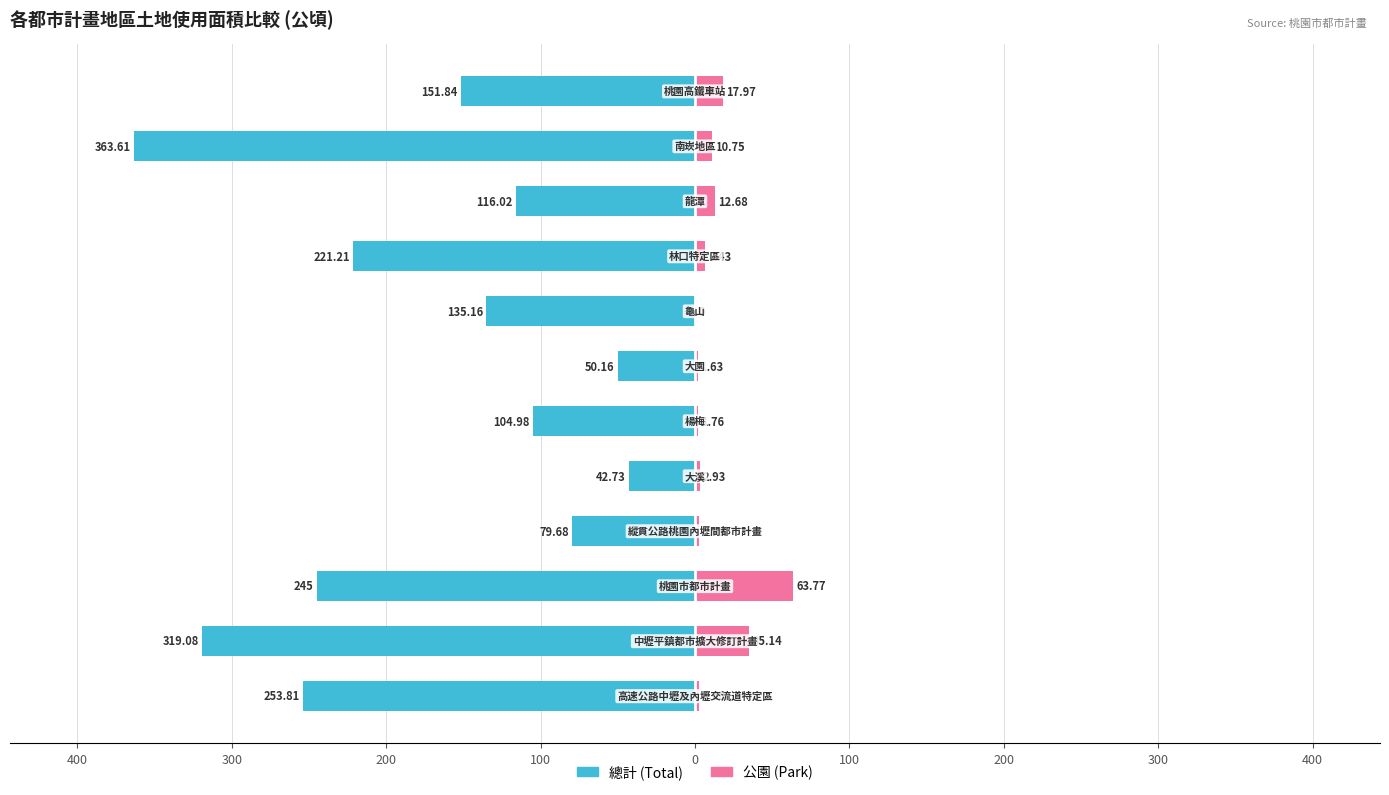

What is the value of the 總計 bar at the 5th from the left?

-42.7